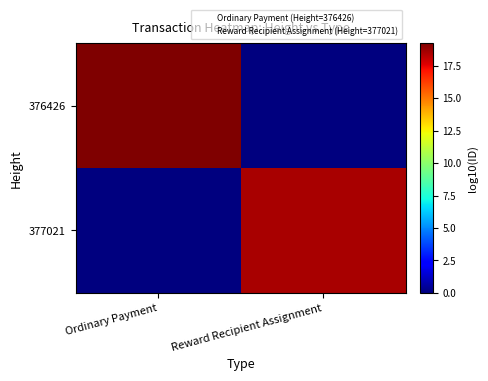

At how many categories does at least one series exceed 16?

2